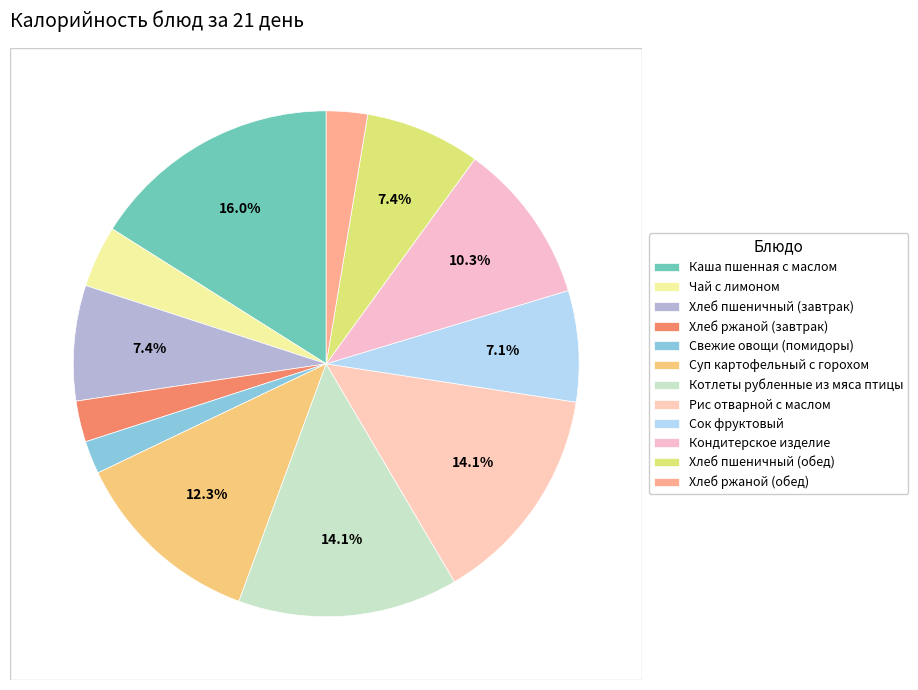

To the nearest percent, what portion does Хлеб ржаной (обед) represent?

3%